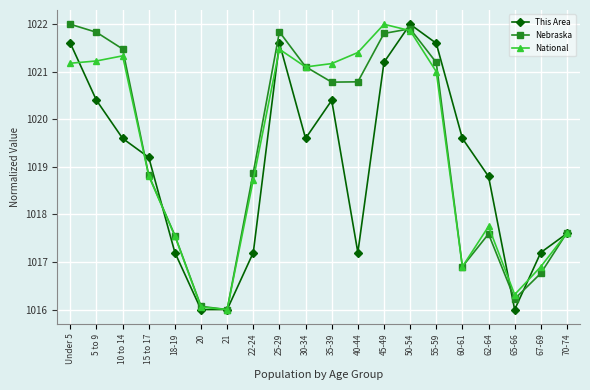

What is the difference between the highest and lowest values at 62-64?

1.2